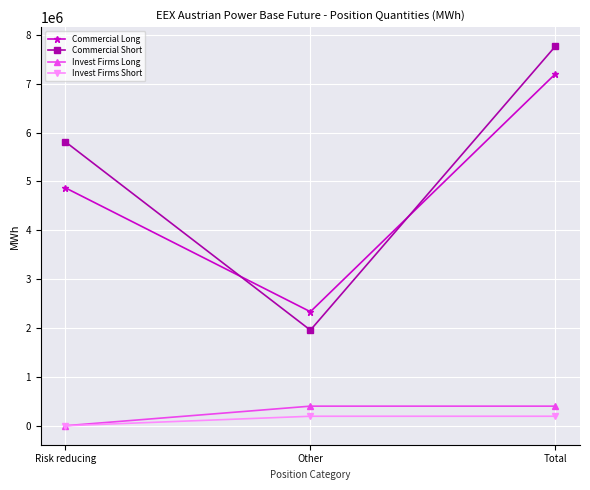

What position from the left is Total?

3